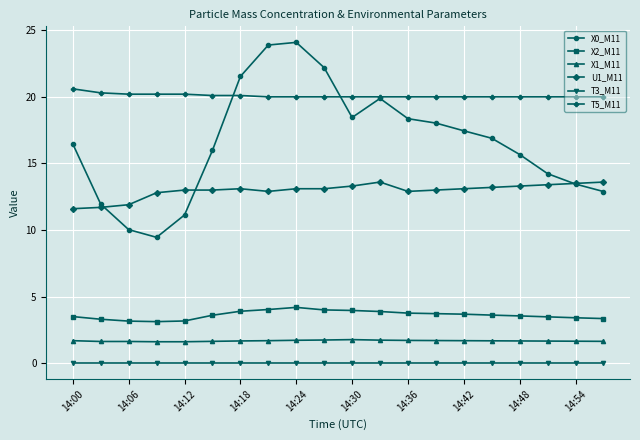

Which series has the widest spread of values?

X0_M11